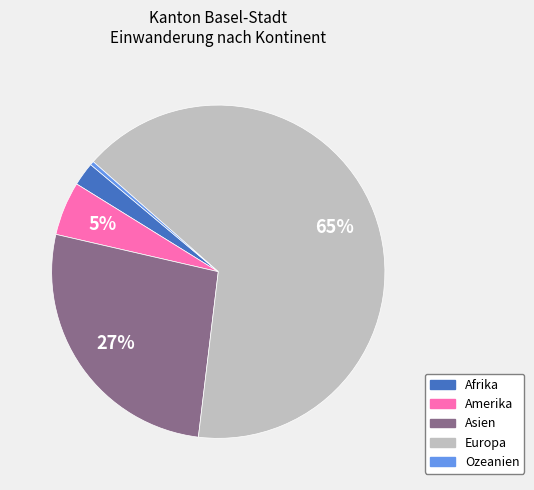

Is it true that Afrika is 2% of the pie?

True